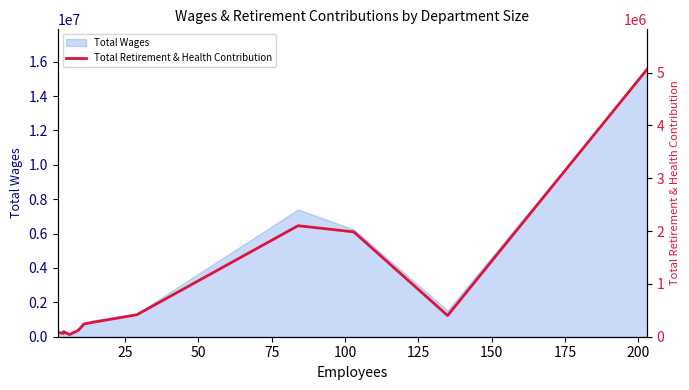

What is the average value?

906724